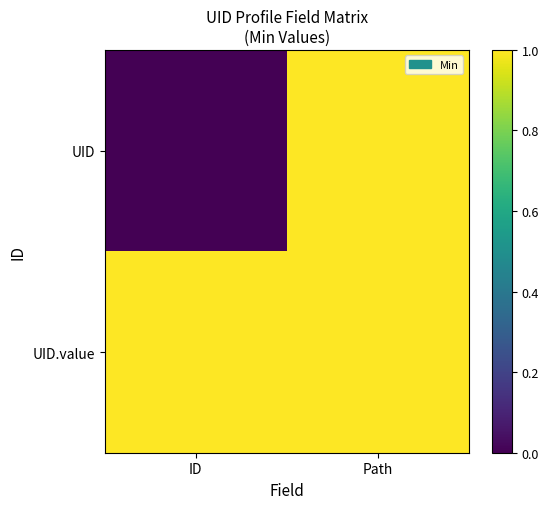

At which category does the chart reach its minimum across all series?

ID